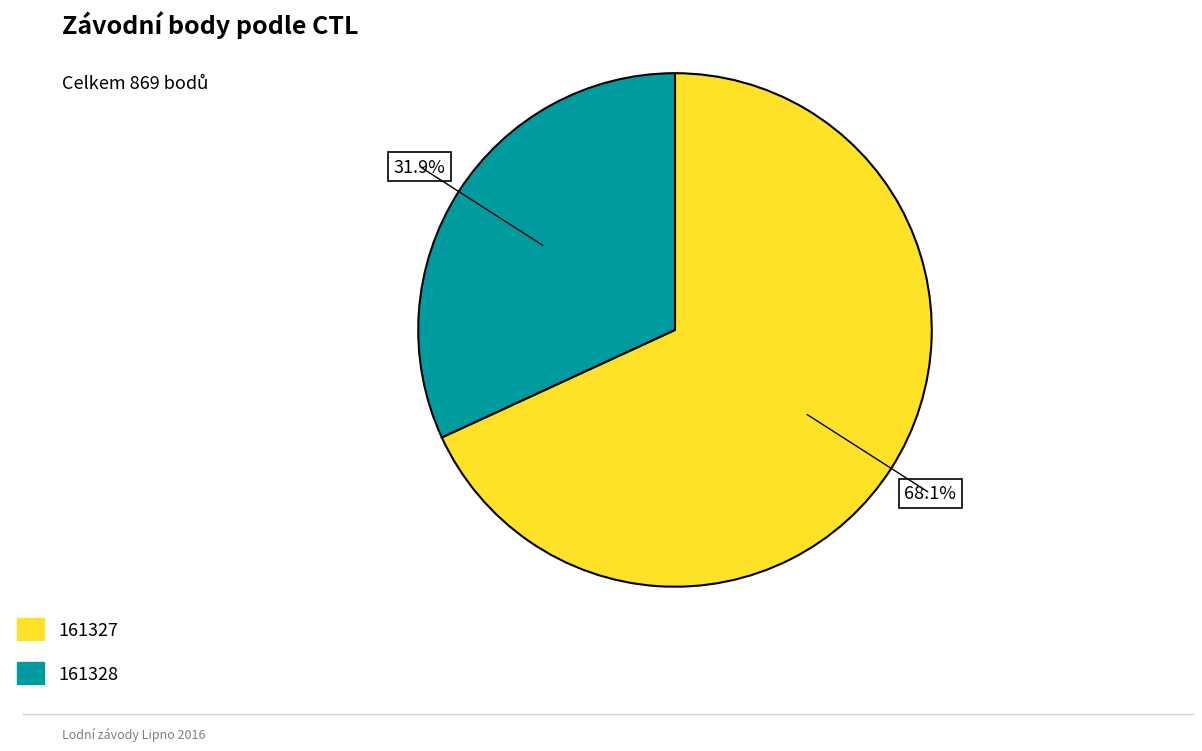

What percentage is the 161327 slice, to the nearest percent?

68%